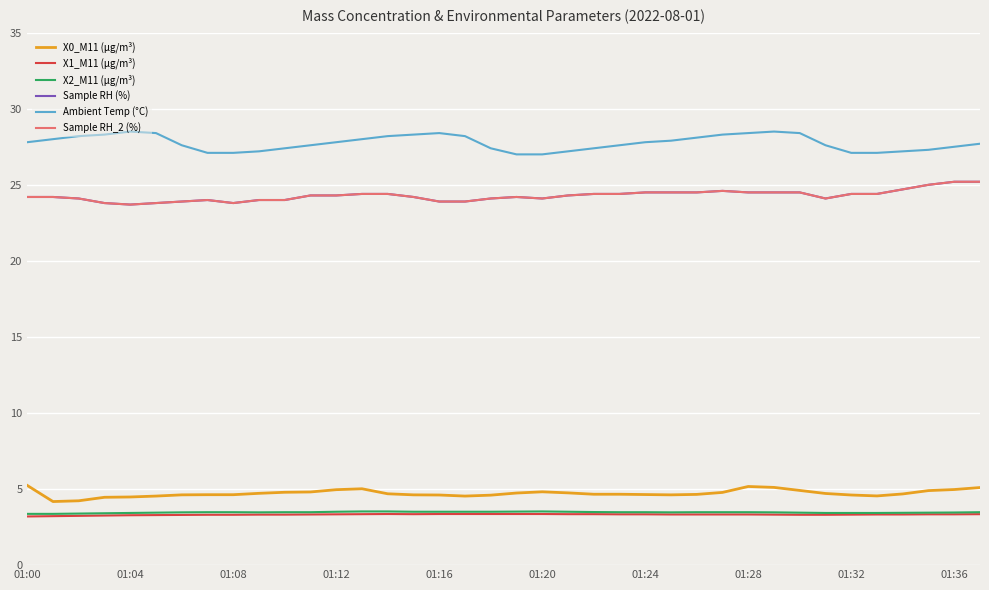

Does the chart display data point markers on the line(s)?

No